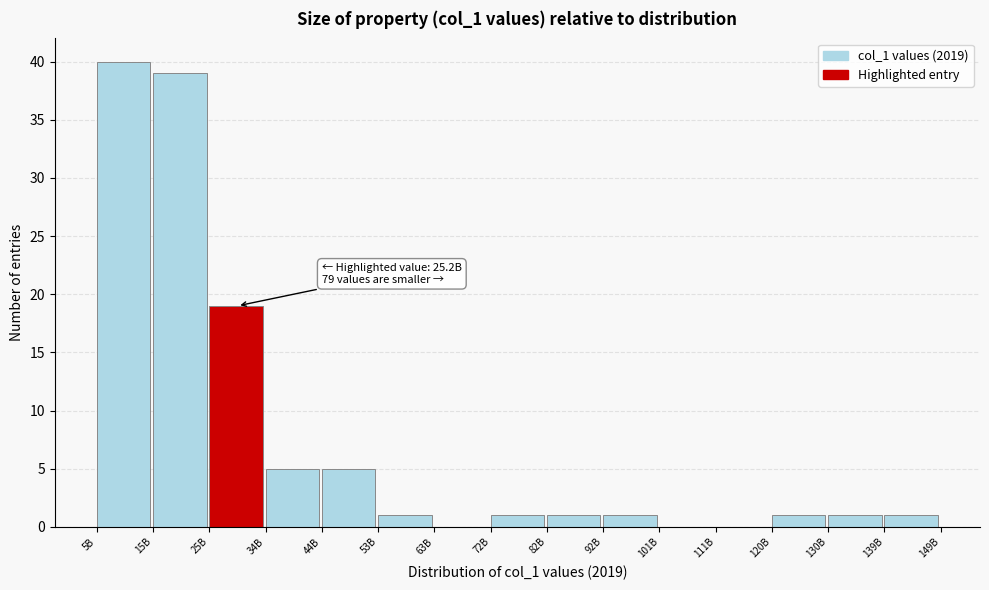

Reading left to right, what are all the values shown in this chart?

5B=40	15B=39	25B=19	34B=5	44B=5	53B=1	63B=0	72B=1	82B=1	92B=1	101B=0	111B=0	120B=1	130B=1	139B=1